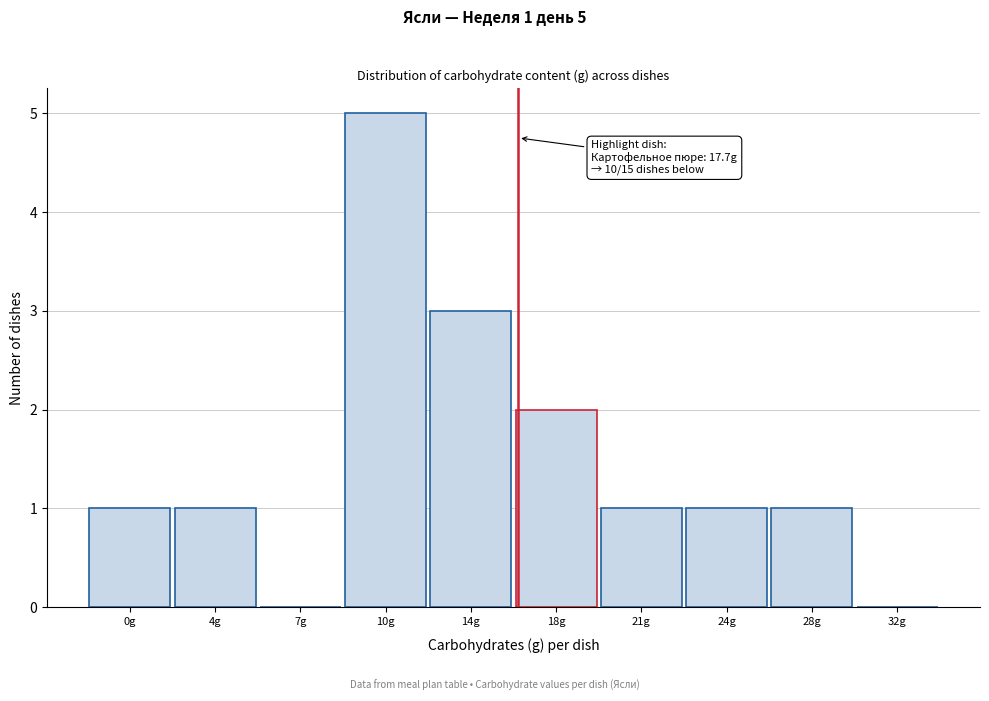

Reading left to right, what are all the values shown in this chart?

0g=1	4g=1	7g=0	10g=5	14g=3	18g=2	21g=1	24g=1	28g=1	32g=0